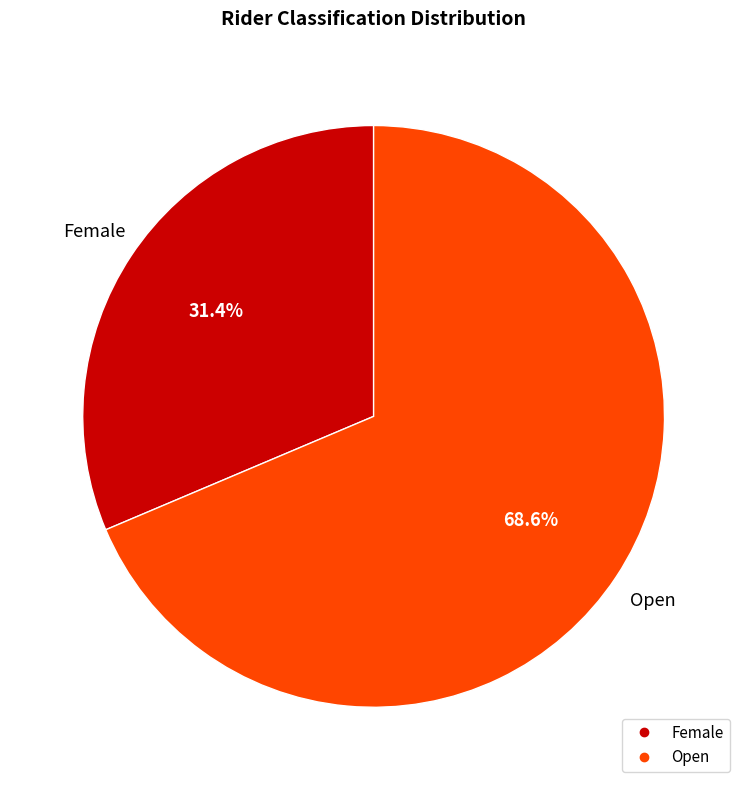

Does any single category account for the majority?

Yes